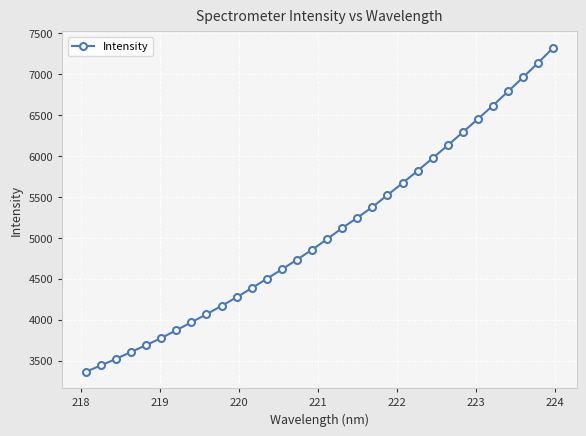

True or false: the data has more than 2 interior local peaks.

False